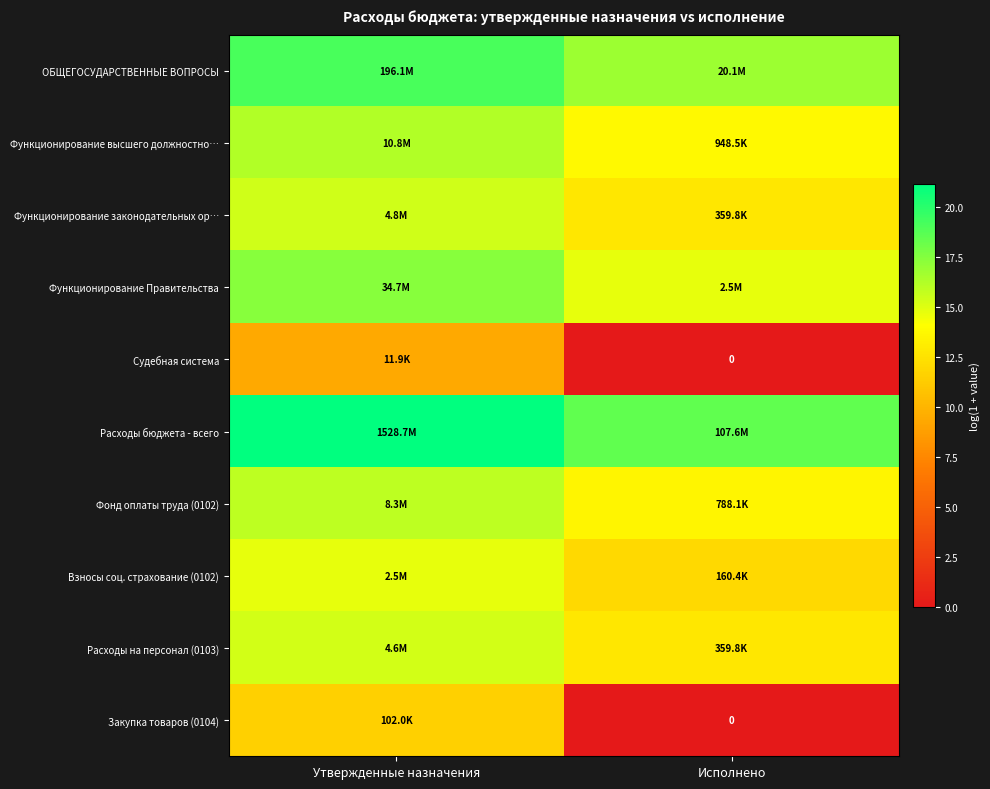

What is the spread (max minus min) of values at Исполнено?

18.5